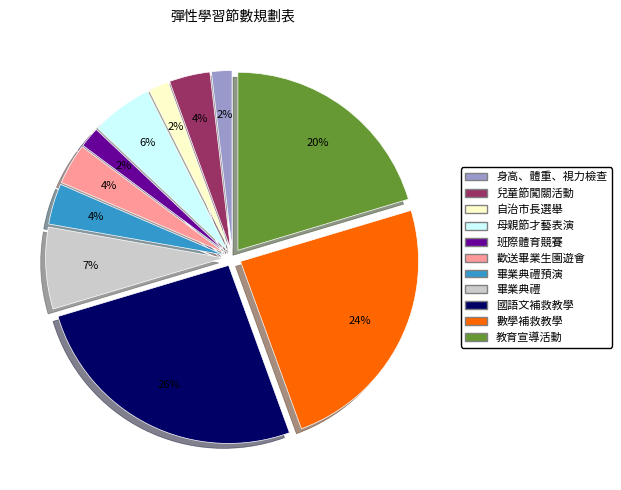

Which category has the biggest portion of the pie?

國語文補救教學